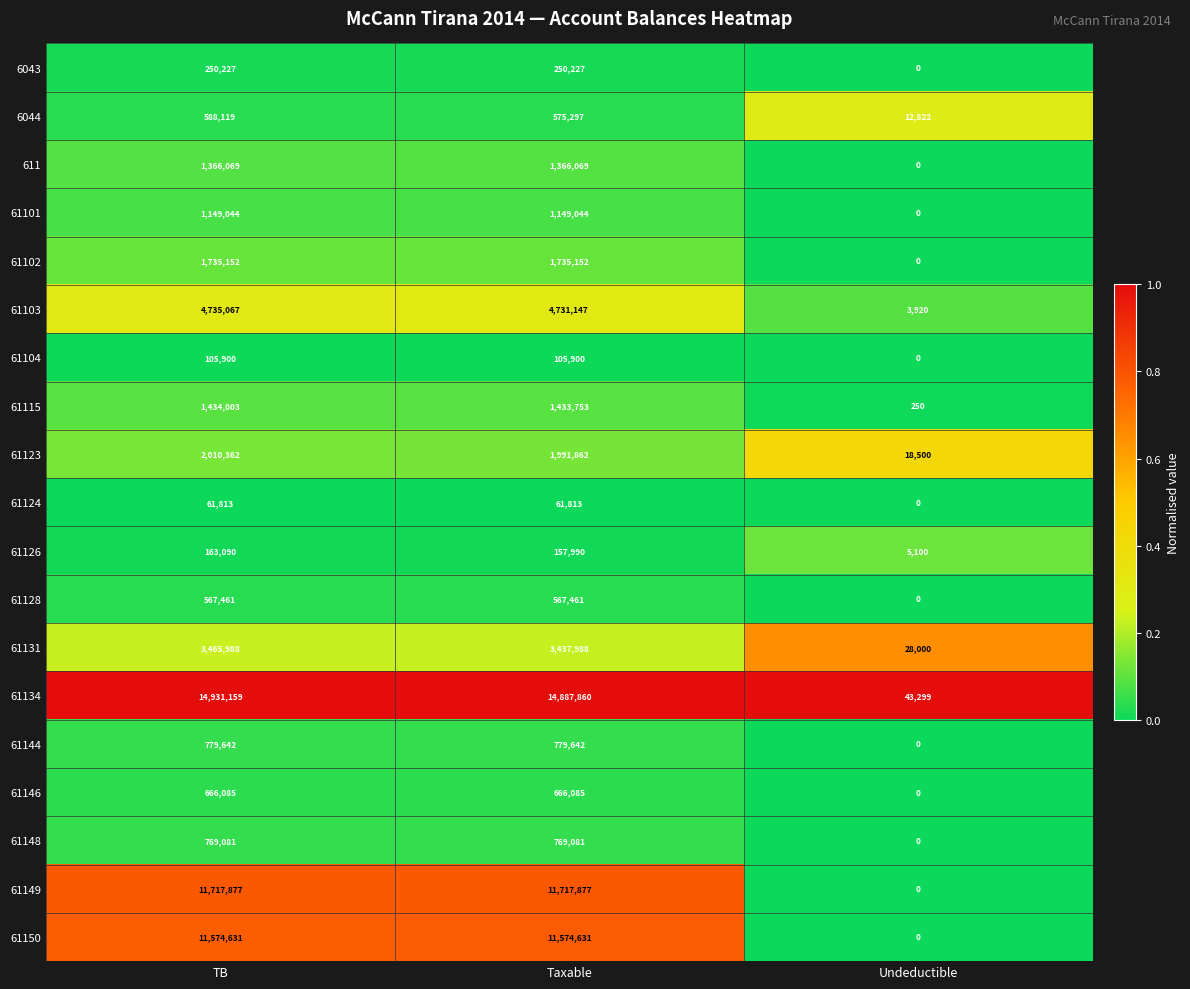

Which category has the lowest value across all series?

Undeductible